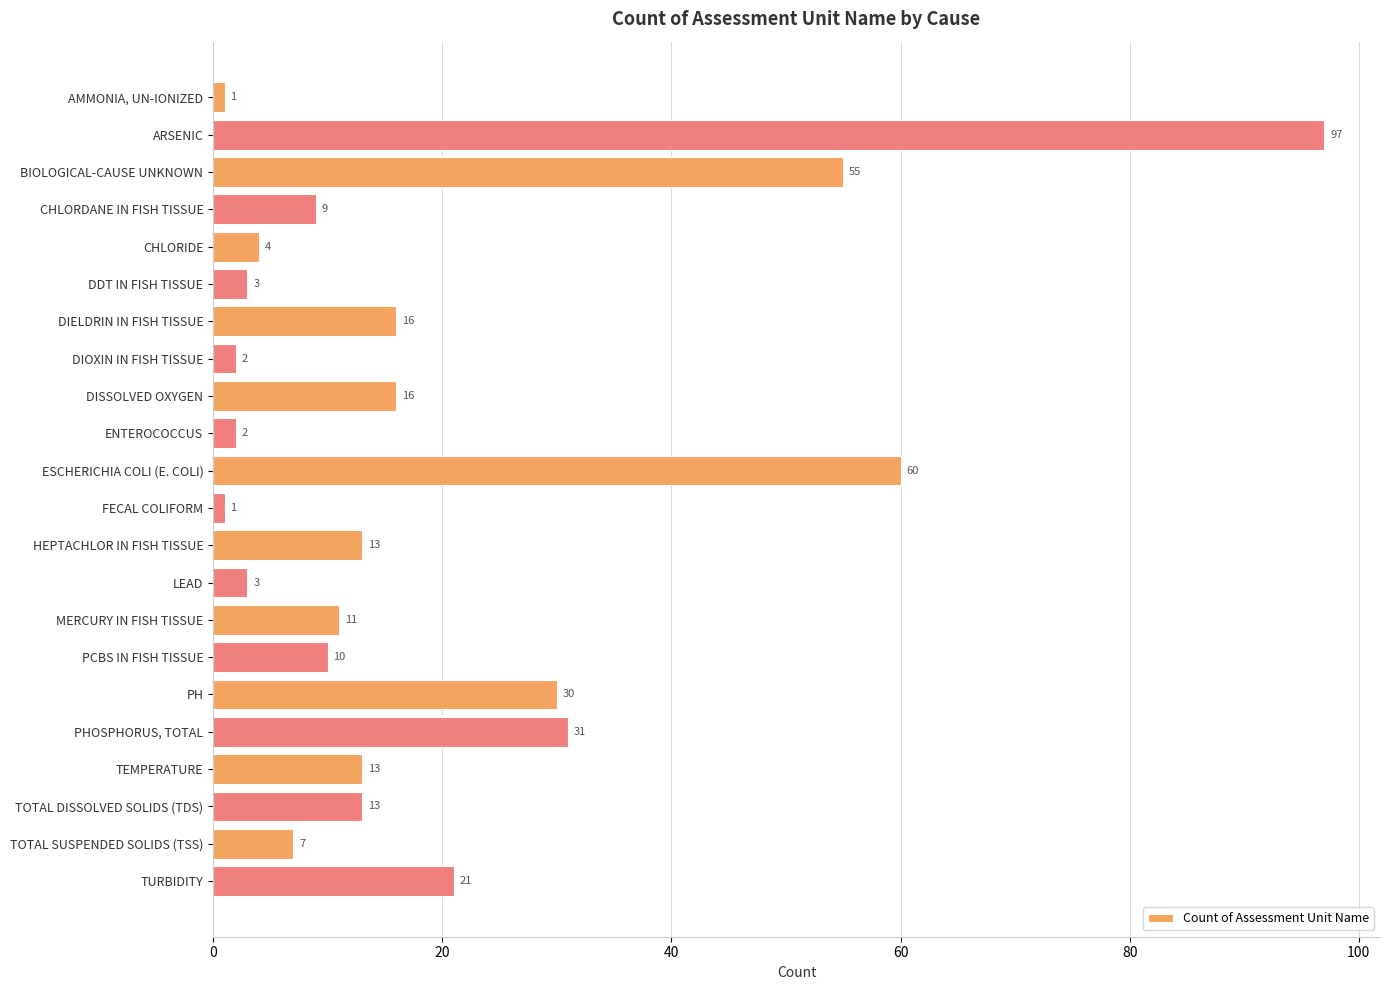

What is the smallest value displayed?

1